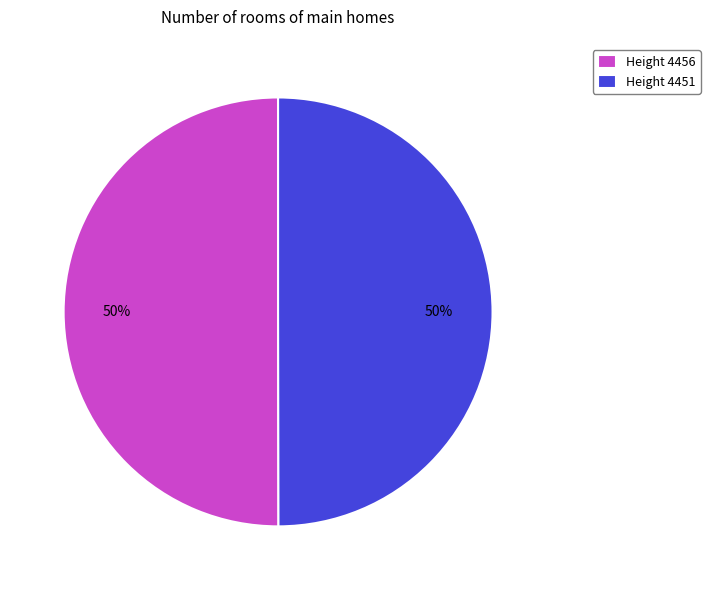

What is the ratio of the value at Height 4451 to the value at Height 4456?

1.0